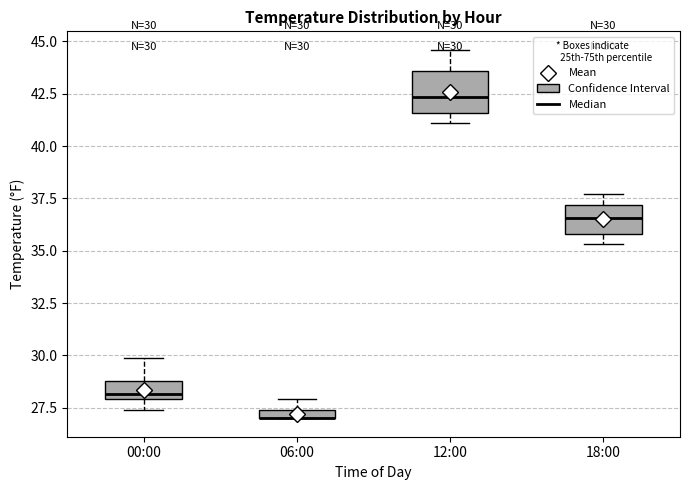

Which box is the tallest, from its lower edge to its upper edge?

12:00